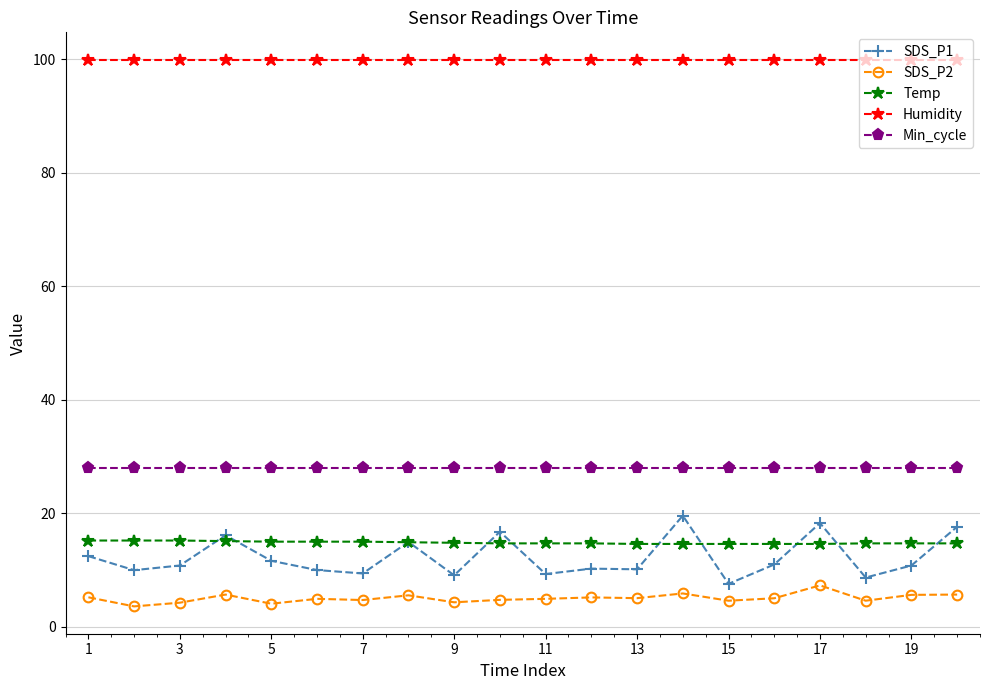

At how many categories does at least one series exceed 61?

20